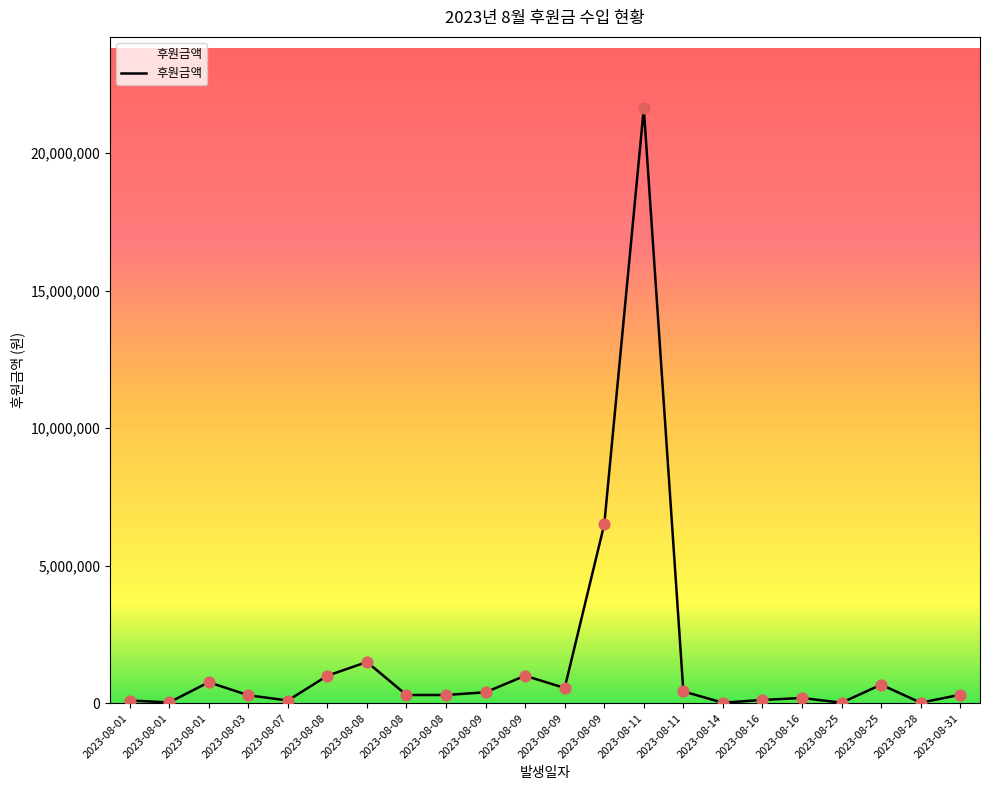

Is this an area chart (filled region under the line)?

Yes